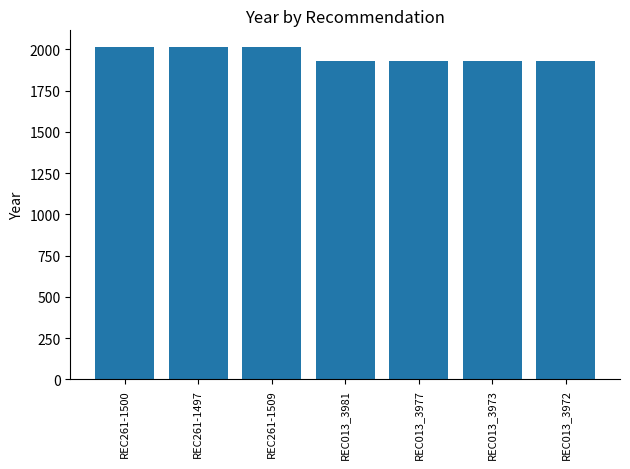

Does the chart contain any negative values?

No